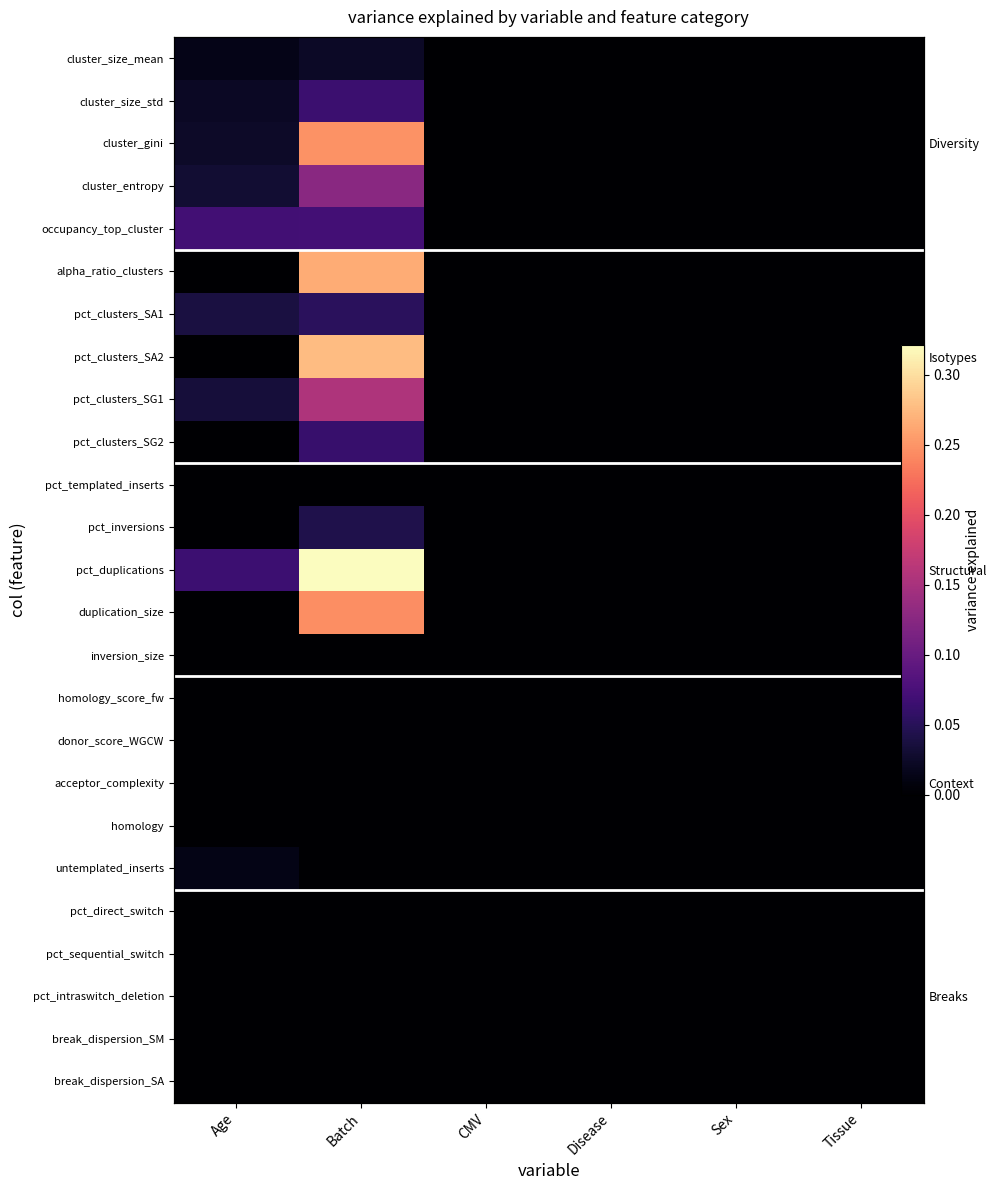

Which series has the widest spread of values?

pct_duplications